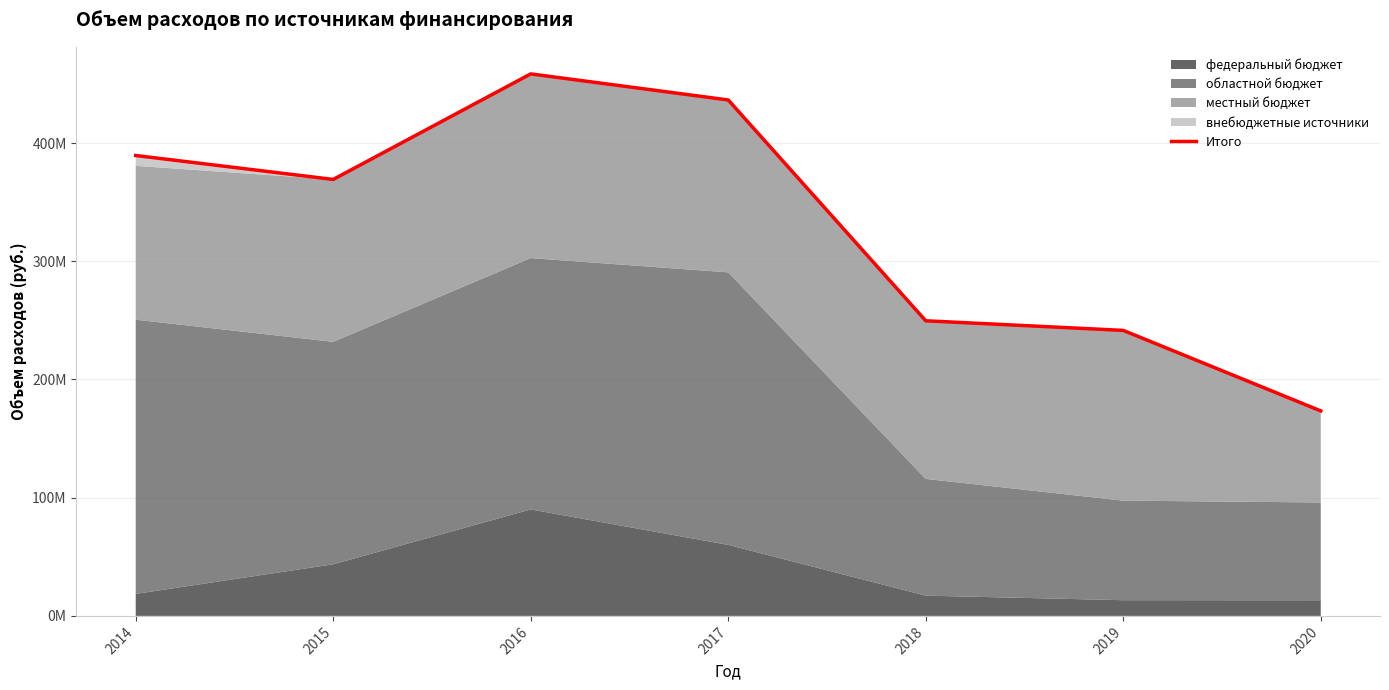

Does the chart display data point markers on the line(s)?

No